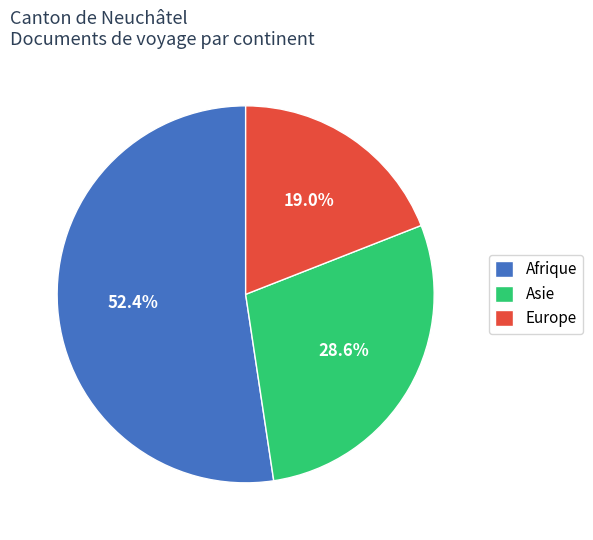

Rank the categories by value from highest to lowest.

Afrique, Asie, Europe